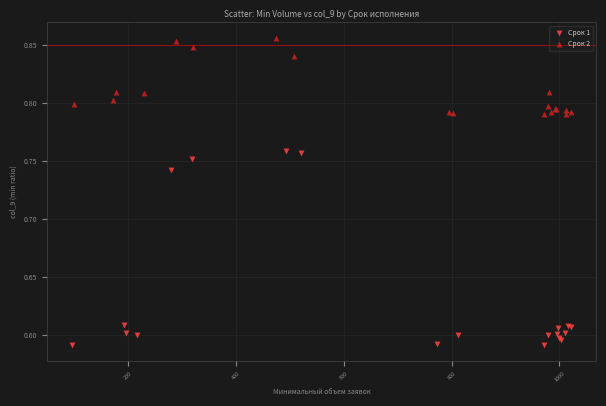

What are all the series names shown in the legend?

Срок 1, Срок 2